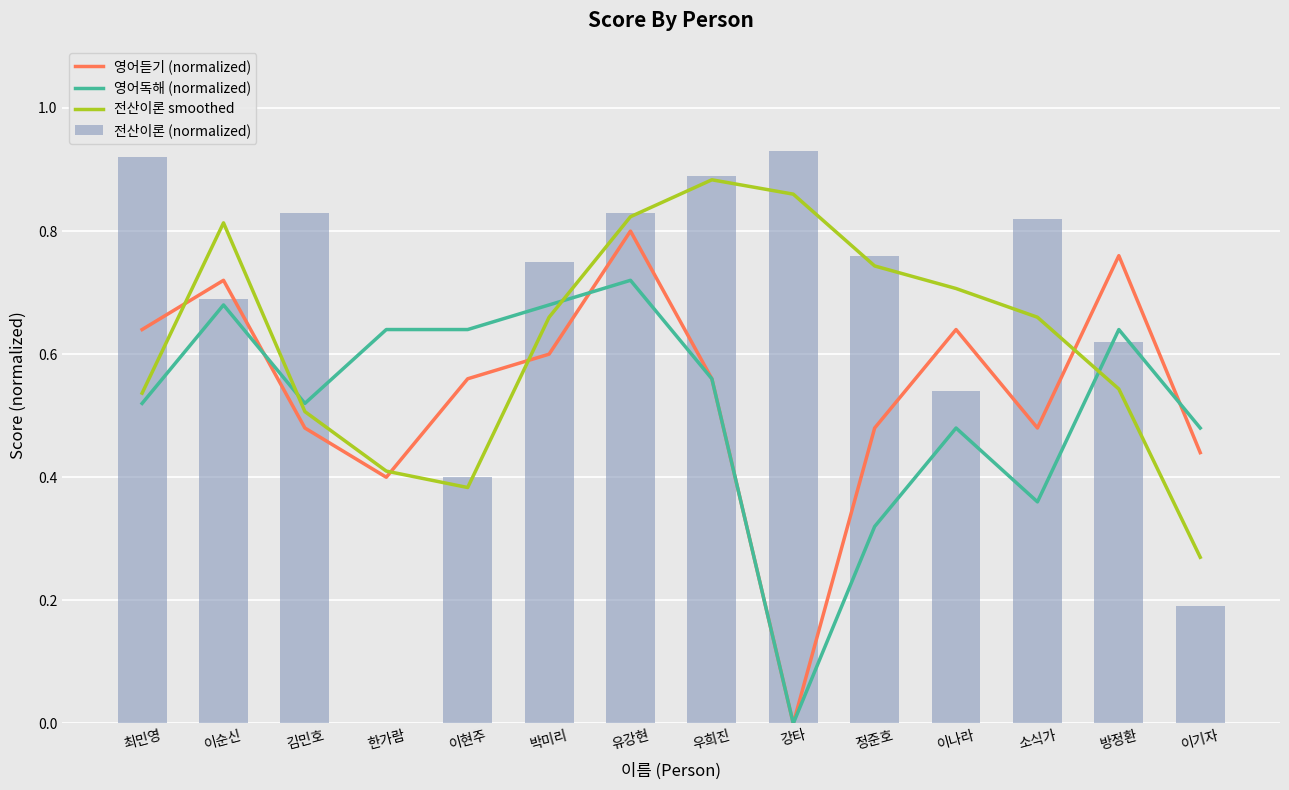

Where is 전산이론 smoothed nearest to the value 0?

이기자